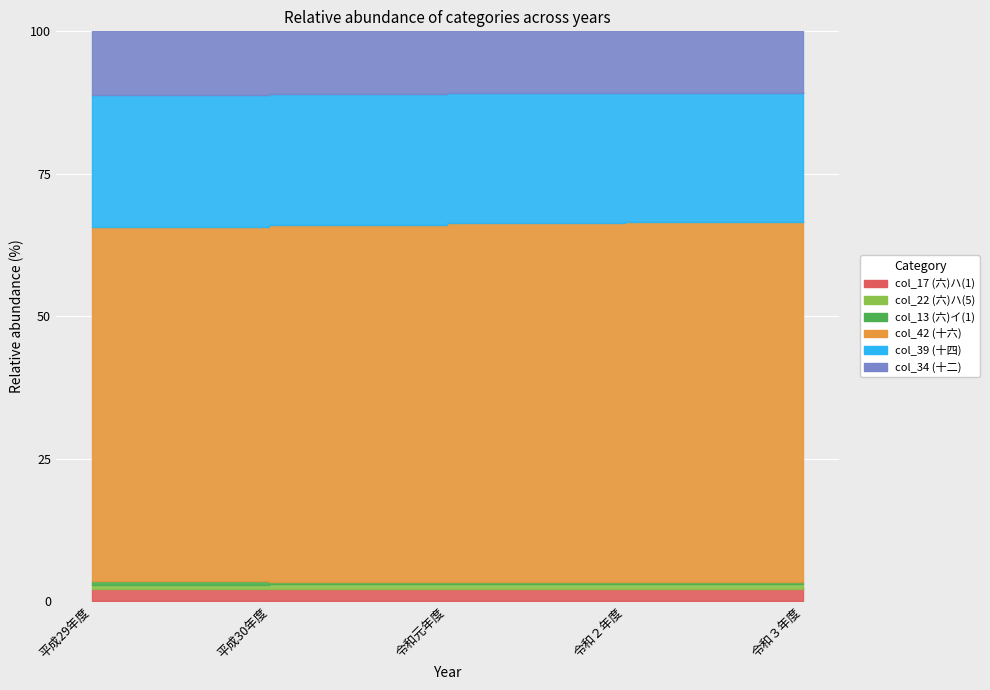

How many lines are shown in the chart?

6